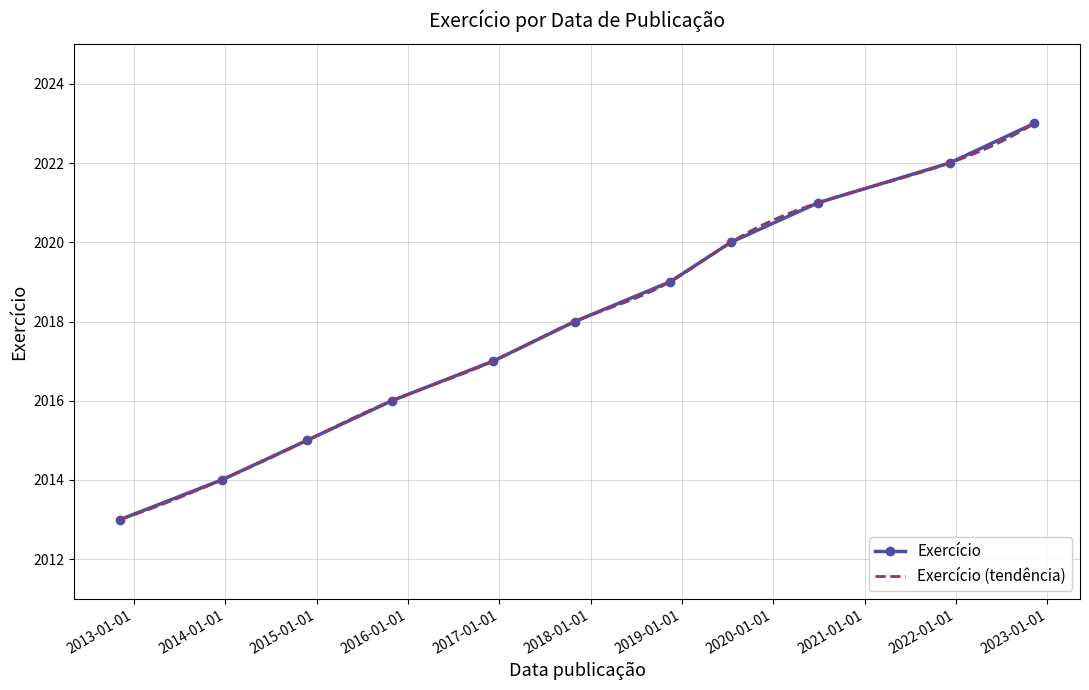

The value at 2017-10-30 is 2018. True or false?

True